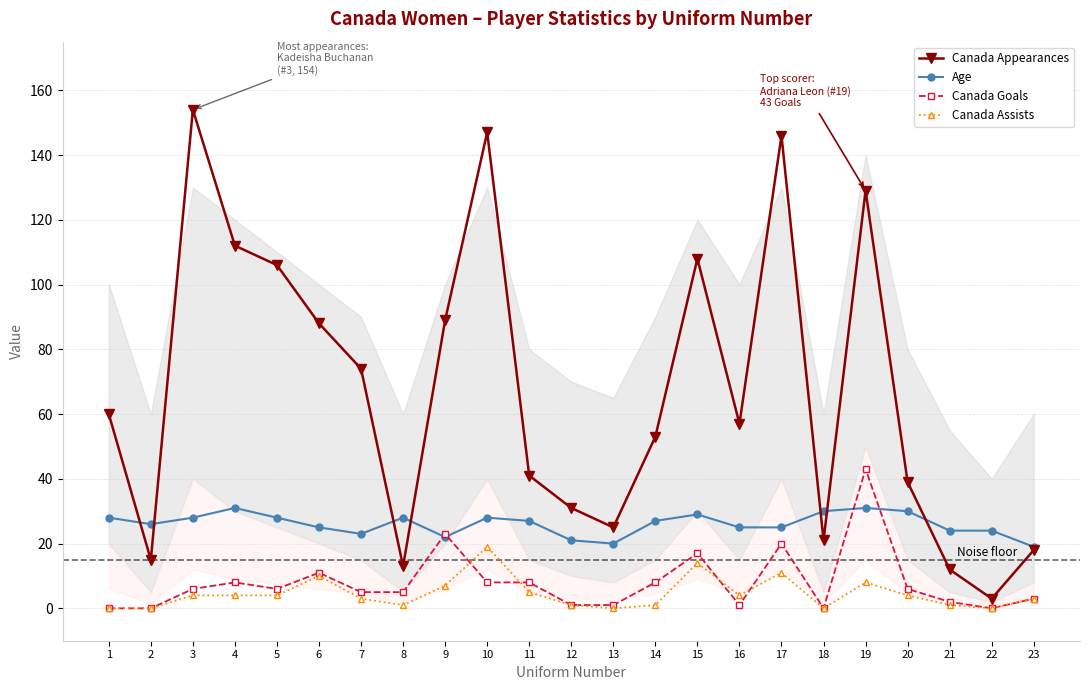

Is it true that Canada Goals equals 2 at 21?

True